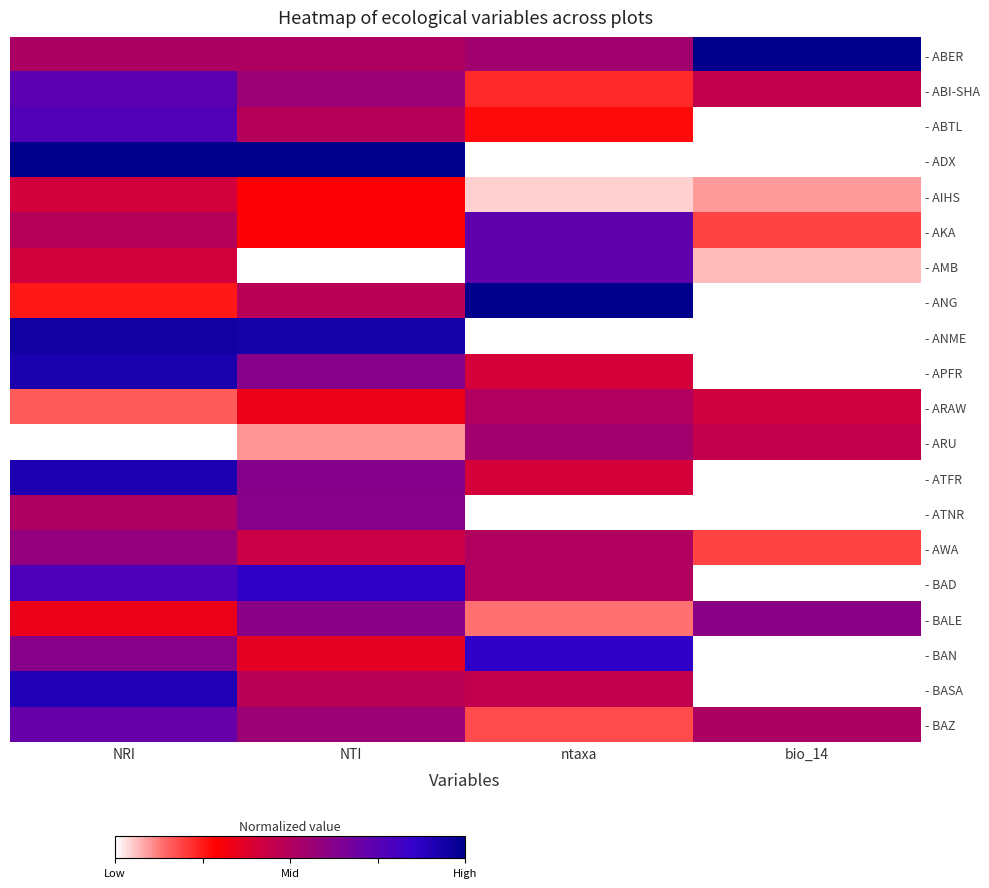

Reading right to left, what are all the values shown in this chart?

- ABER: bio_14=1.0	ntaxa=0.5	NTI=0.5	NRI=0.5
- ABI-SHA: bio_14=0.5	ntaxa=0.2	NTI=0.6	NRI=0.7
- ABTL: bio_14=0.0	ntaxa=0.3	NTI=0.5	NRI=0.8
- ADX: bio_14=0.0	ntaxa=0.0	NTI=1.0	NRI=1.0
- AIHS: bio_14=0.1	ntaxa=0.0	NTI=0.3	NRI=0.4
- AKA: bio_14=0.2	ntaxa=0.7	NTI=0.3	NRI=0.5
- AMB: bio_14=0.1	ntaxa=0.7	NTI=0.0	NRI=0.4
- ANG: bio_14=0.0	ntaxa=1.0	NTI=0.5	NRI=0.3
- ANME: bio_14=0.0	ntaxa=0.0	NTI=0.9	NRI=0.9
- APFR: bio_14=0.0	ntaxa=0.4	NTI=0.6	NRI=0.9
- ARAW: bio_14=0.4	ntaxa=0.5	NTI=0.3	NRI=0.2
- ARU: bio_14=0.5	ntaxa=0.5	NTI=0.1	NRI=0.0
- ATFR: bio_14=0.0	ntaxa=0.4	NTI=0.6	NRI=0.9
- ATNR: bio_14=0.0	ntaxa=0.0	NTI=0.6	NRI=0.5
- AWA: bio_14=0.2	ntaxa=0.5	NTI=0.4	NRI=0.6
- BAD: bio_14=0.0	ntaxa=0.5	NTI=0.9	NRI=0.8
- BALE: bio_14=0.6	ntaxa=0.1	NTI=0.6	NRI=0.3
- BAN: bio_14=0.0	ntaxa=0.9	NTI=0.4	NRI=0.6
- BASA: bio_14=0.0	ntaxa=0.5	NTI=0.5	NRI=0.9
- BAZ: bio_14=0.5	ntaxa=0.2	NTI=0.6	NRI=0.7